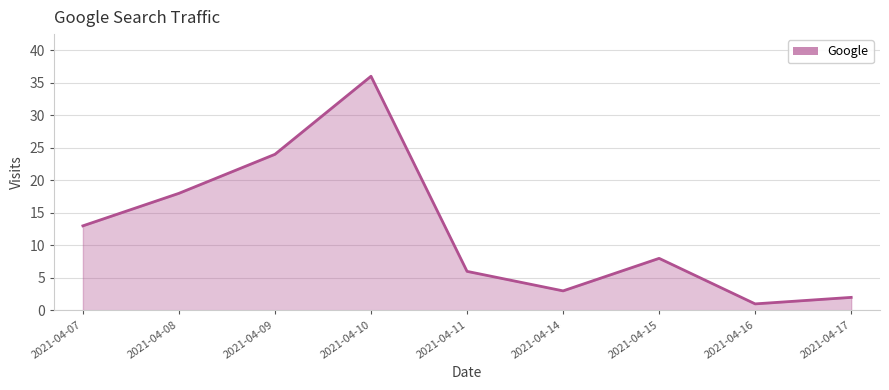

At which category does the data reach its first local peak?

2021-04-10